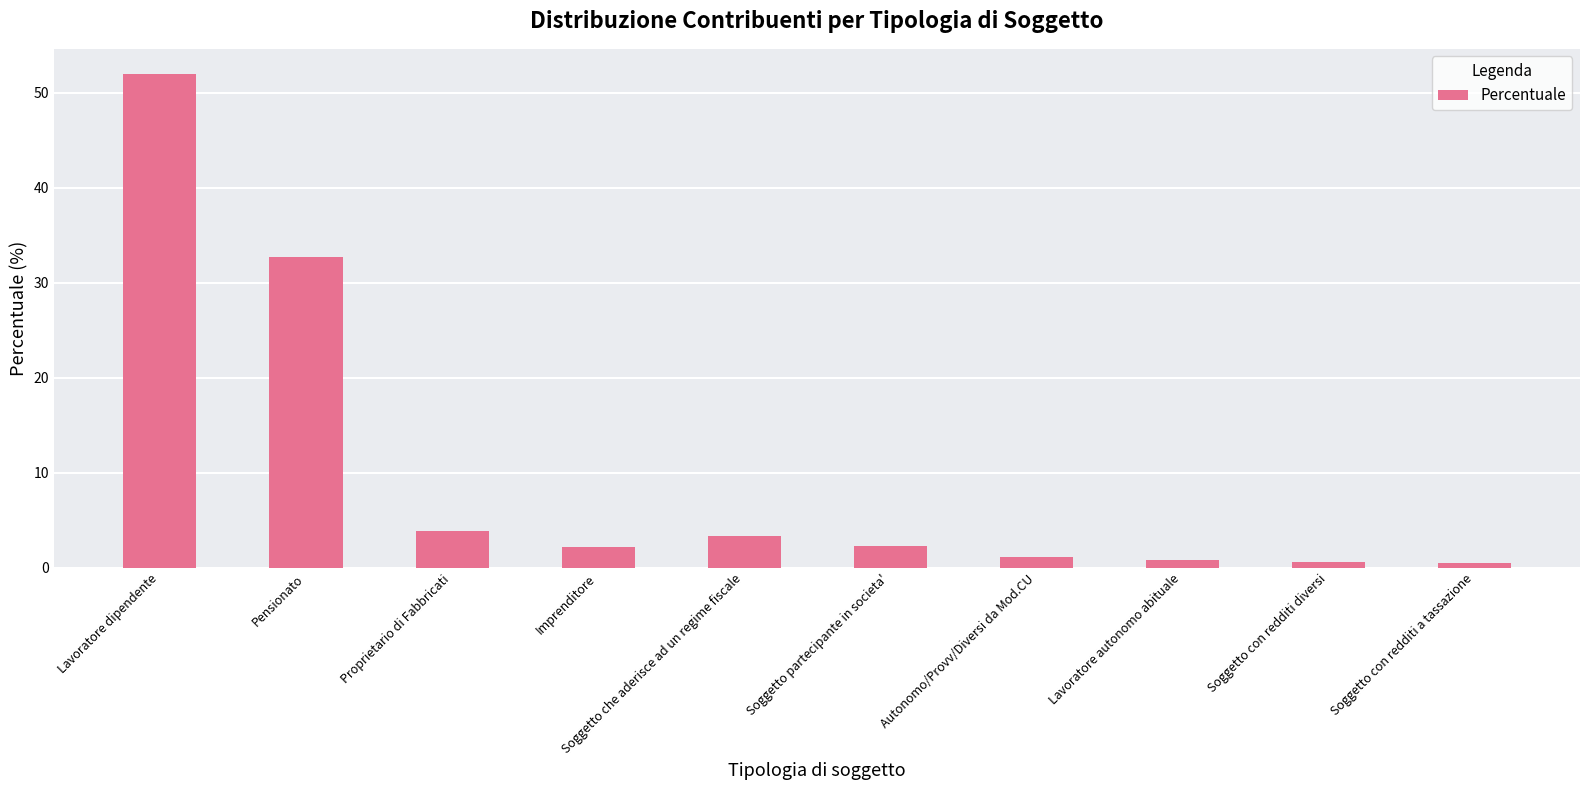

What is the change in value from Imprenditore to Lavoratore autonomo abituale?

-1.3